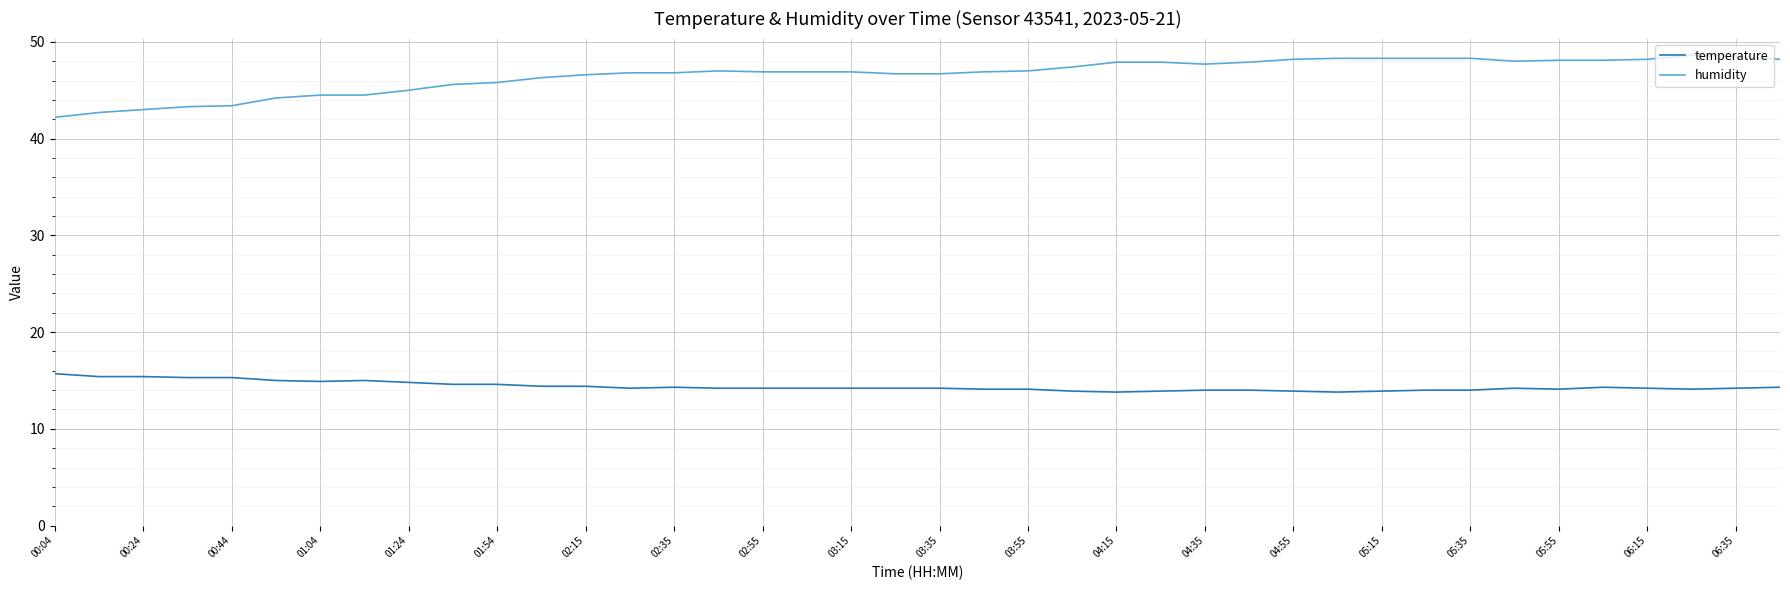

Which series has the largest range (max minus min)?

humidity